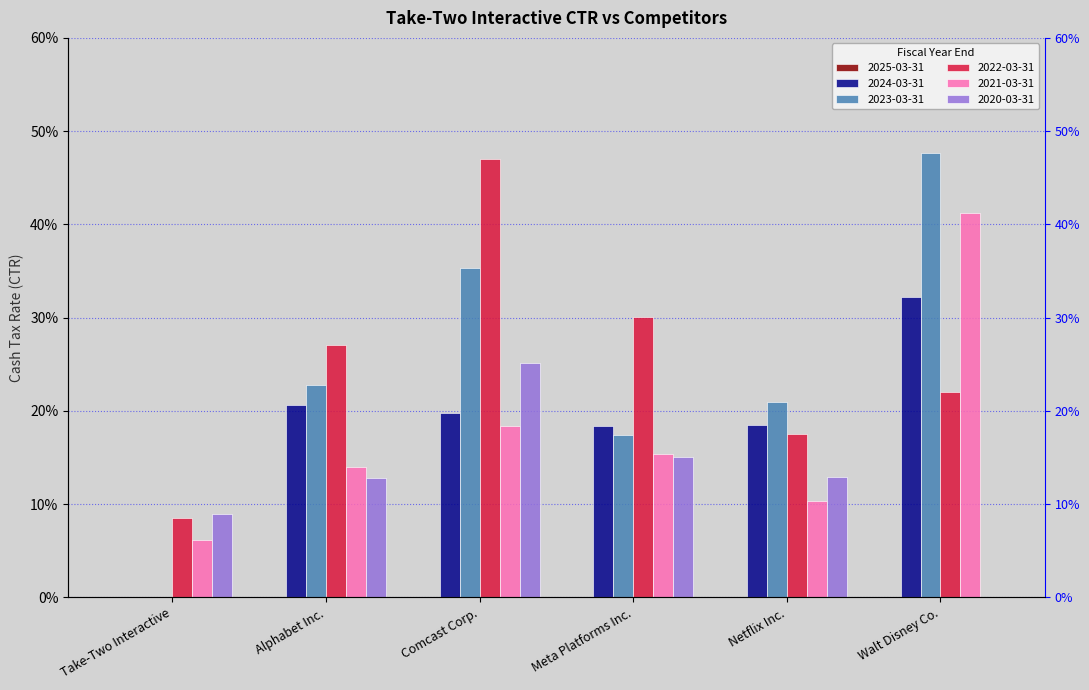

What is the difference between the second highest and minimum values in the 2021-03-31 series?

0.1